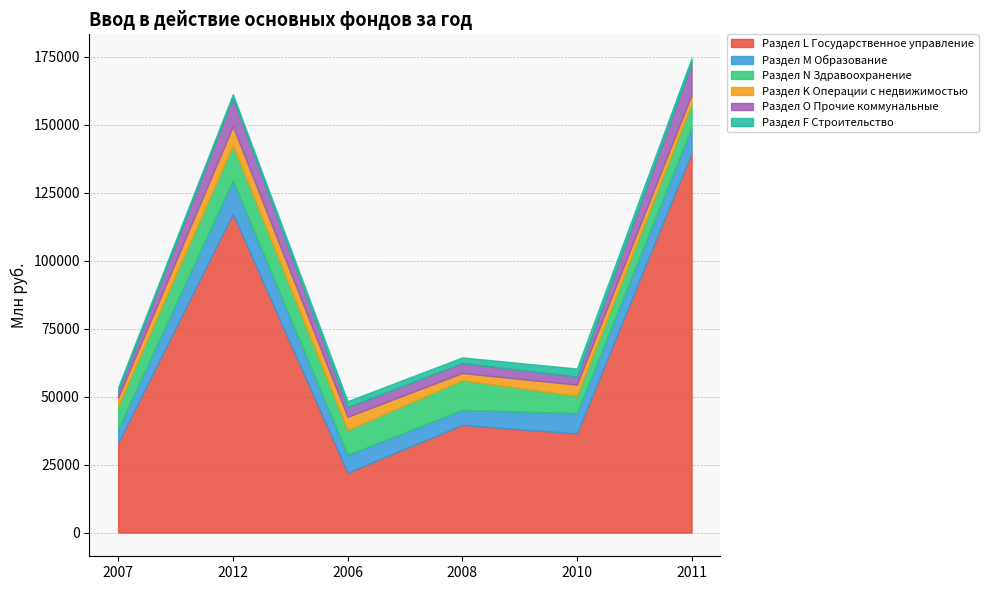

Where is the first local minimum for Раздел K Операции с недвижимостью?

2008